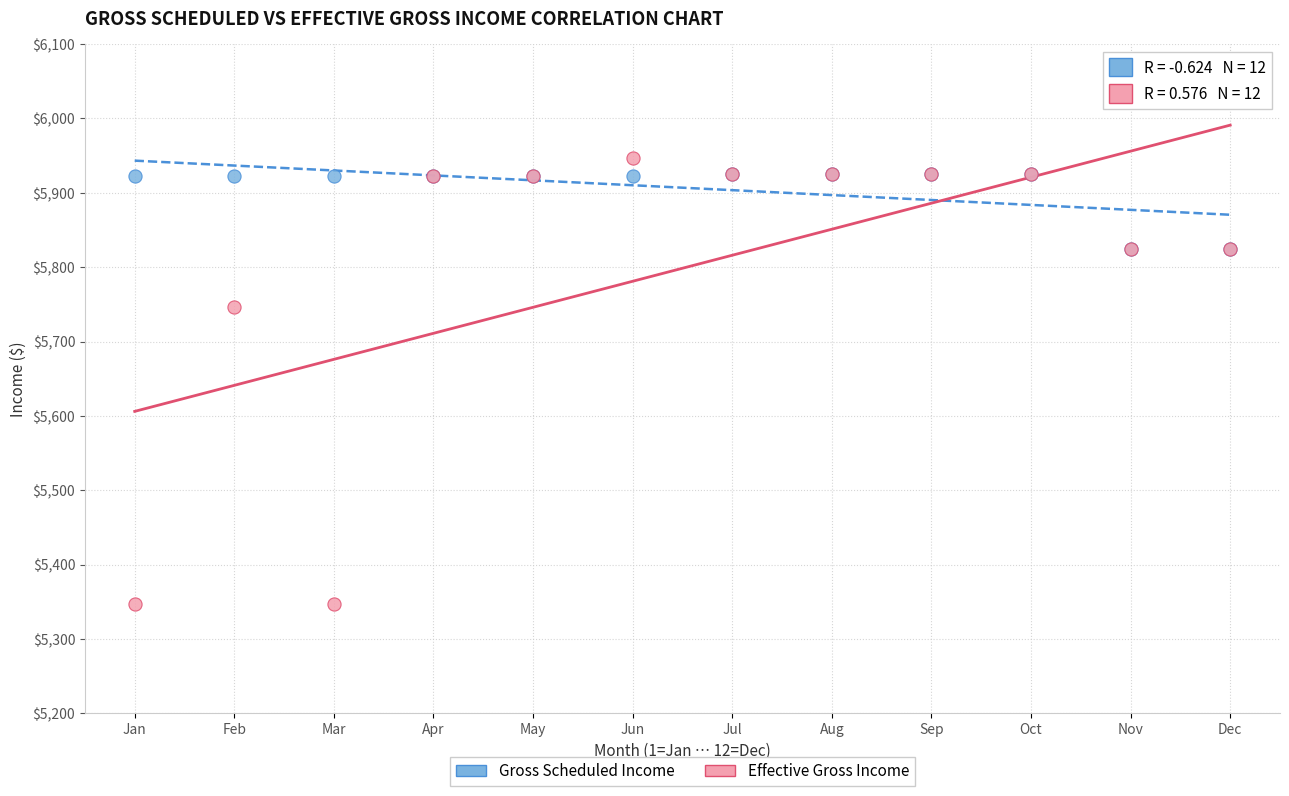

Across all series, what Y value is closest to 5647?

5747